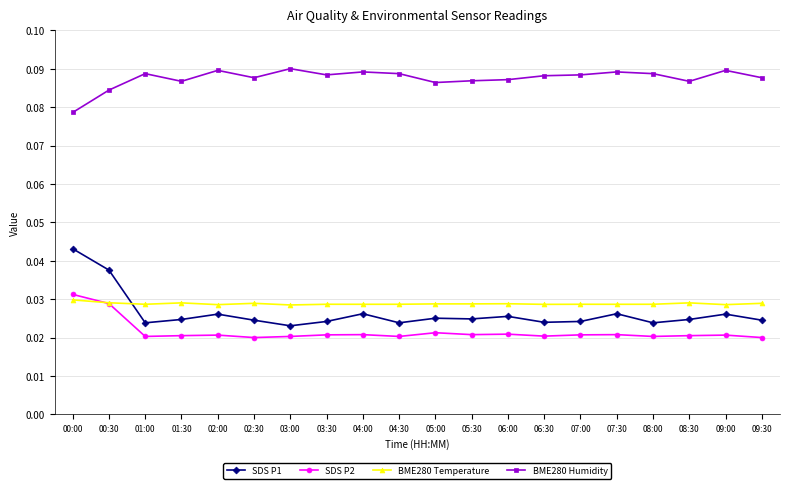

How many BME280 Humidity values are between 0 and 1?

20